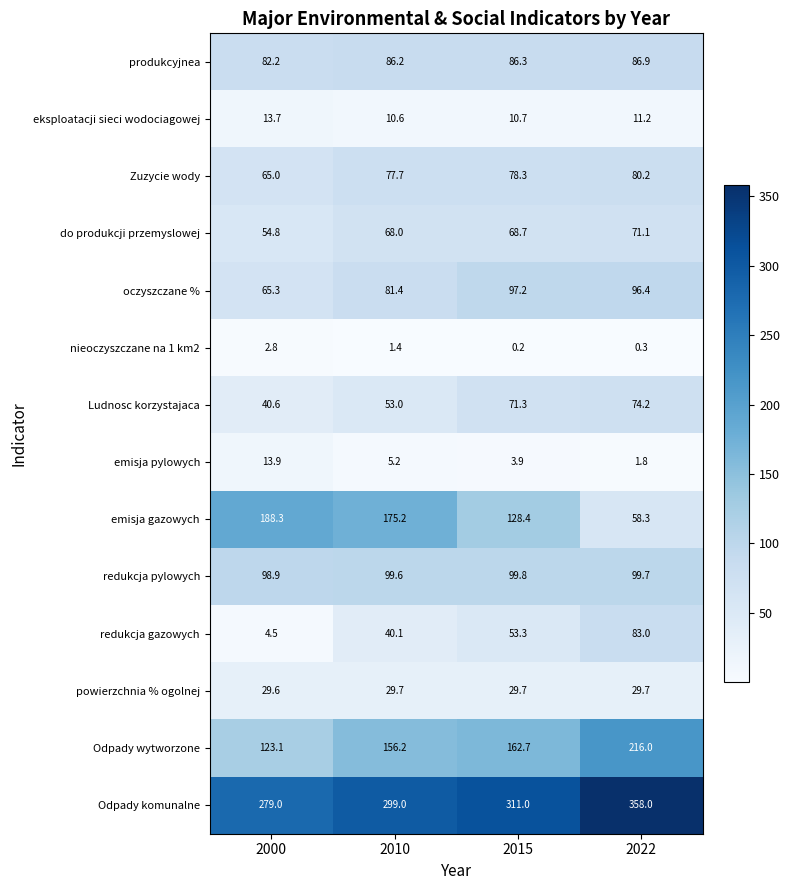

What is the minimum value shown in the chart?

0.2